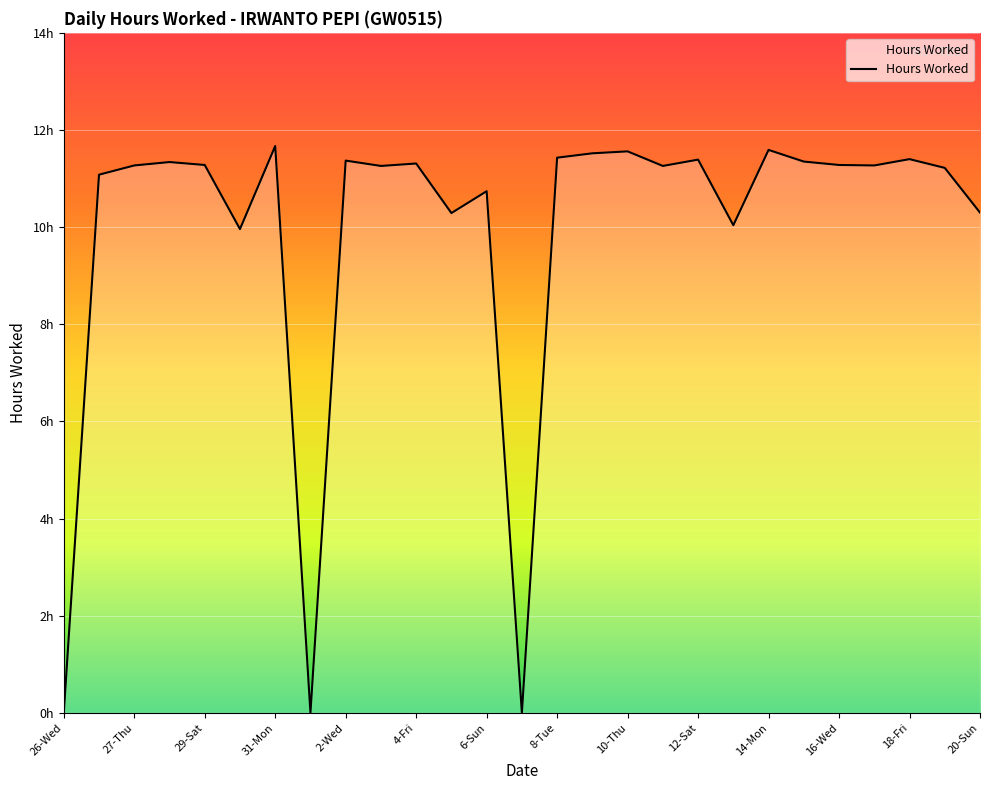

Does the chart display data point markers on the line(s)?

No